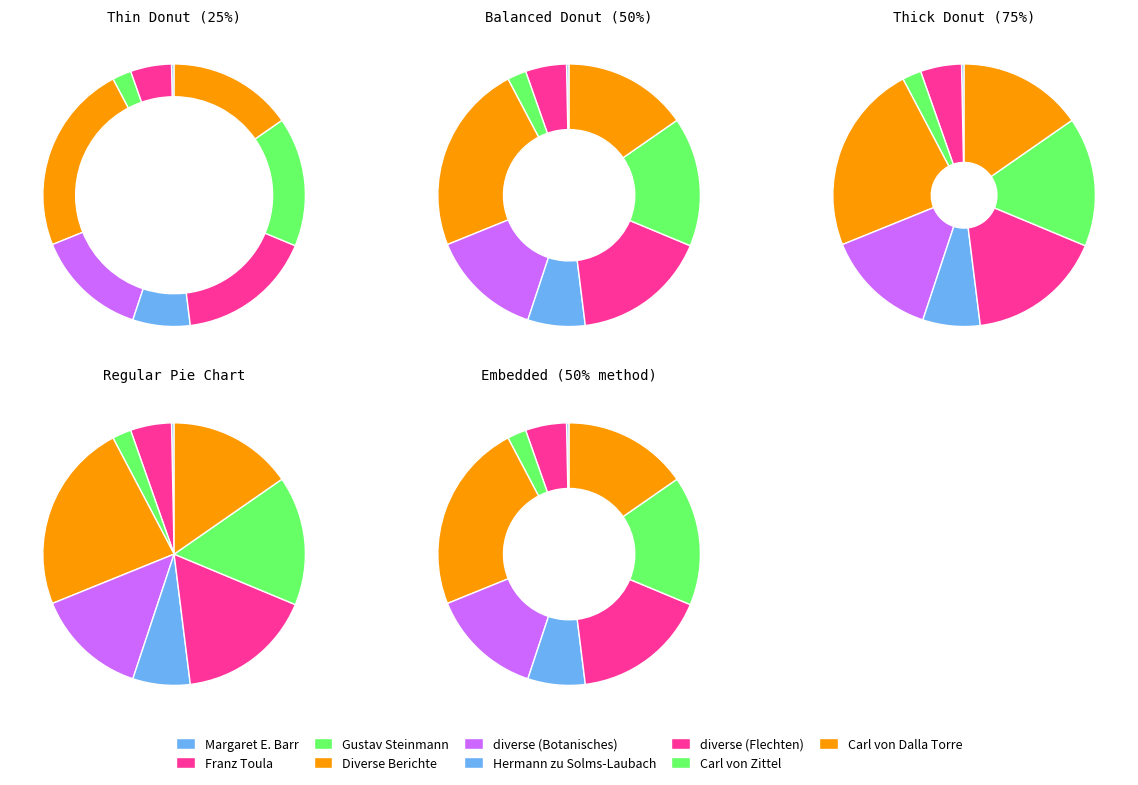

How many slices are in this pie chart?

9